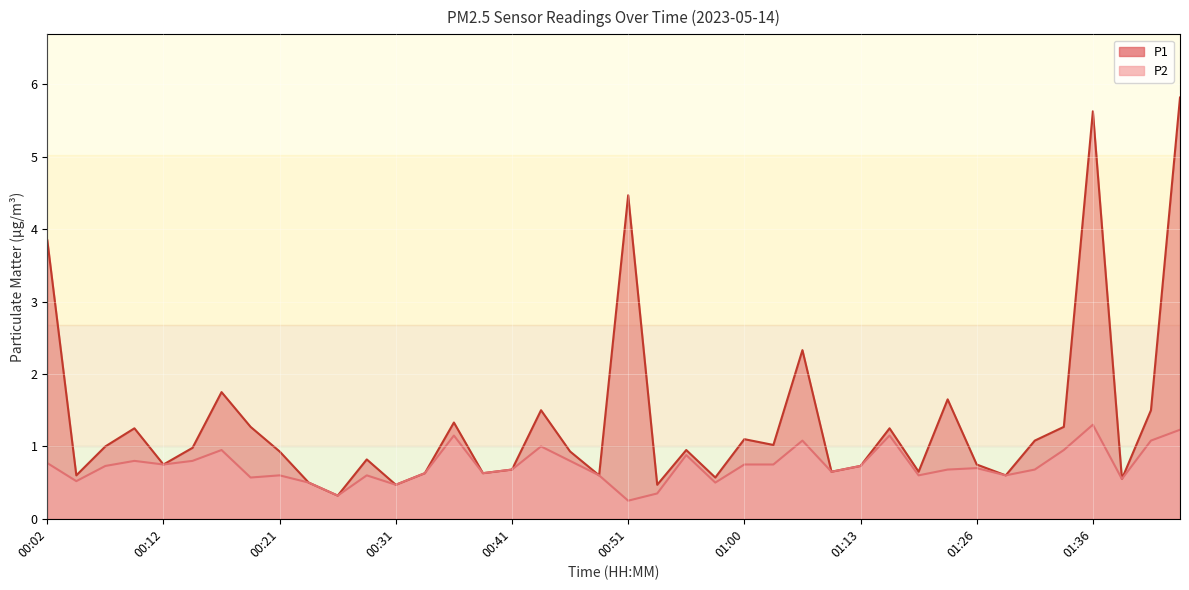

How many data points does each series have?

40